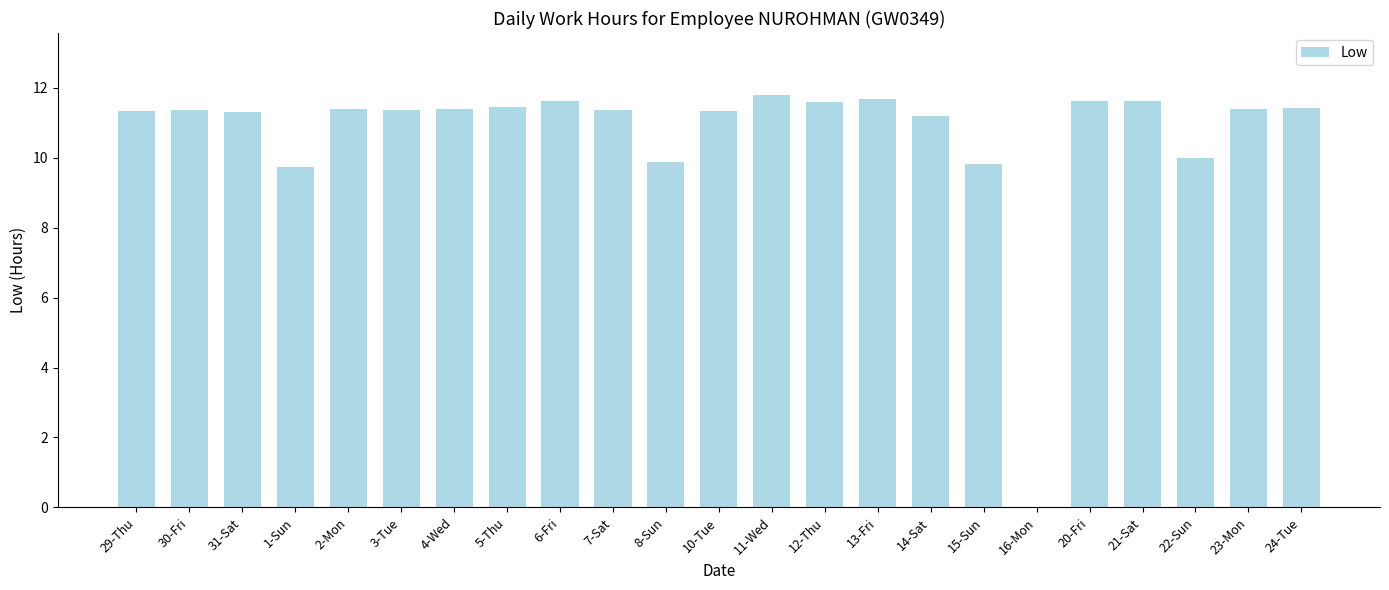

True or false: the data shows 3.8 at 16-Mon.

False